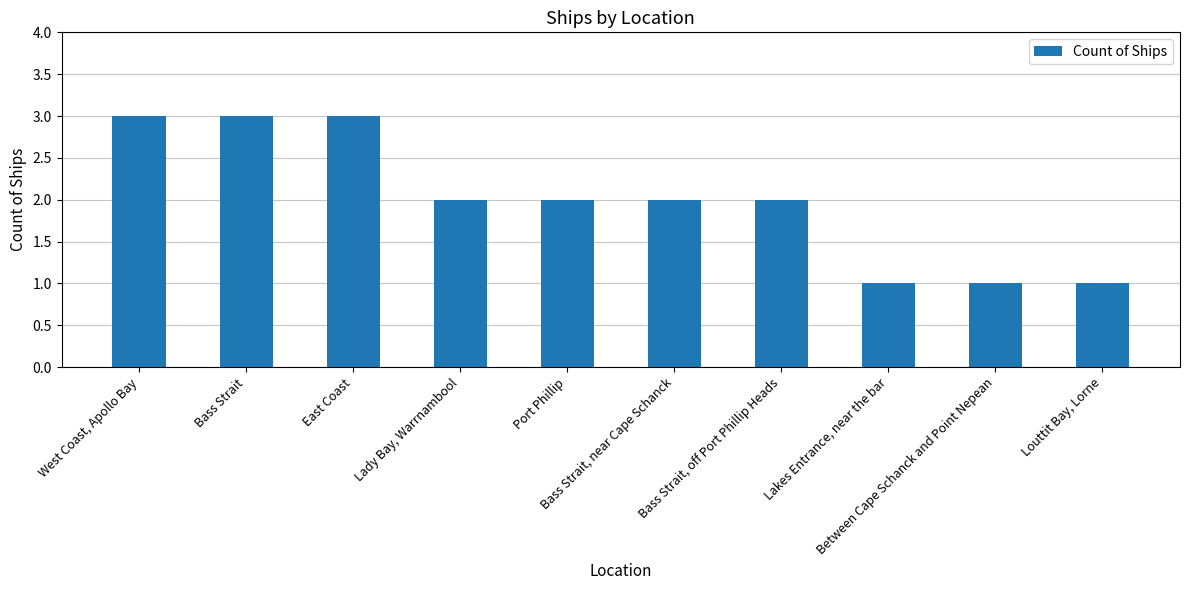

What is the greatest value displayed?

3